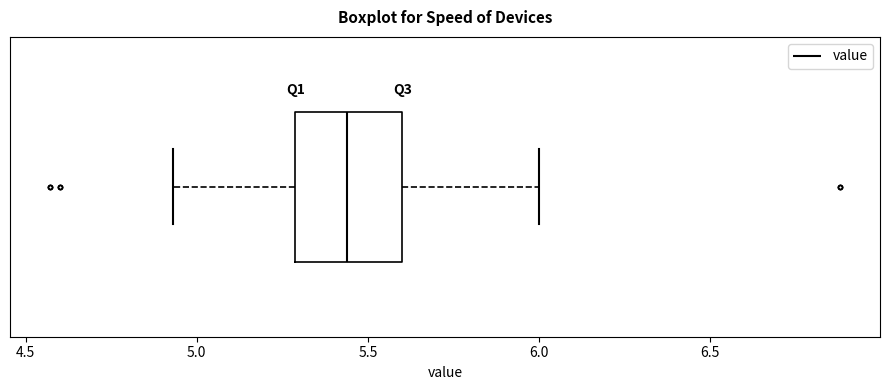

Read this box plot against the x-axis: the position of the median line, the range covered by the box, and the ends of both whiskers. The values are not printed on the chart, so give them approximately, as read against the axis.

median 5.45, box 5.30 to 5.60, whiskers 4.95 to 6.00